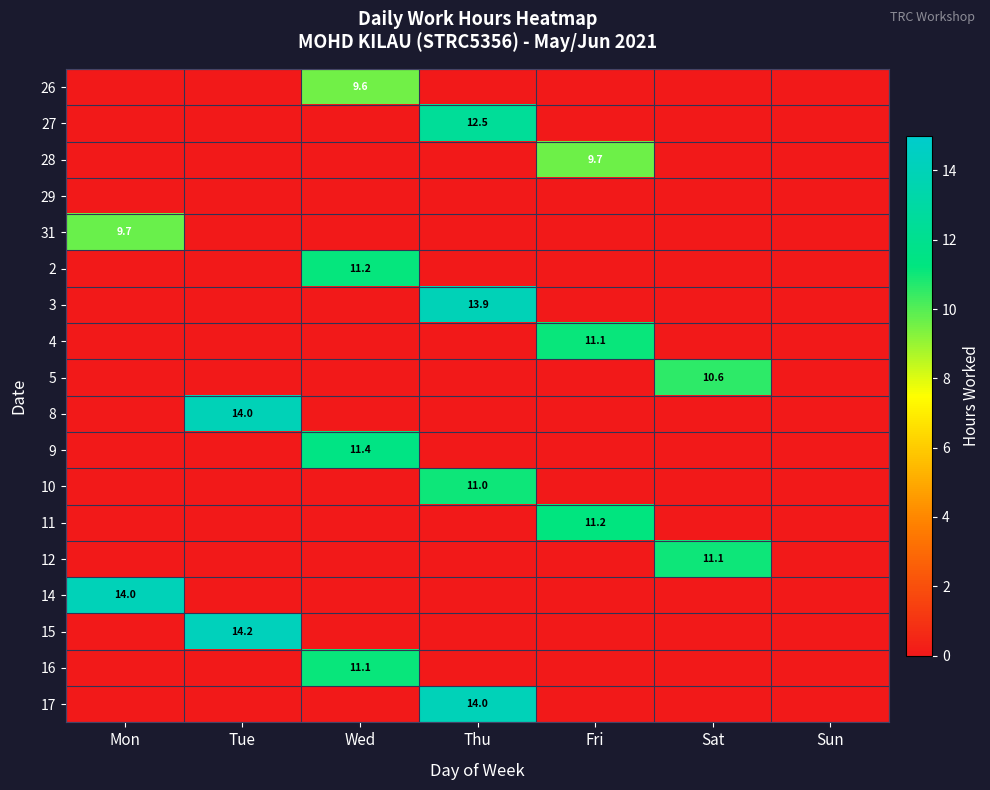

The 3 series shows 0.0 at Fri. True or false?

True